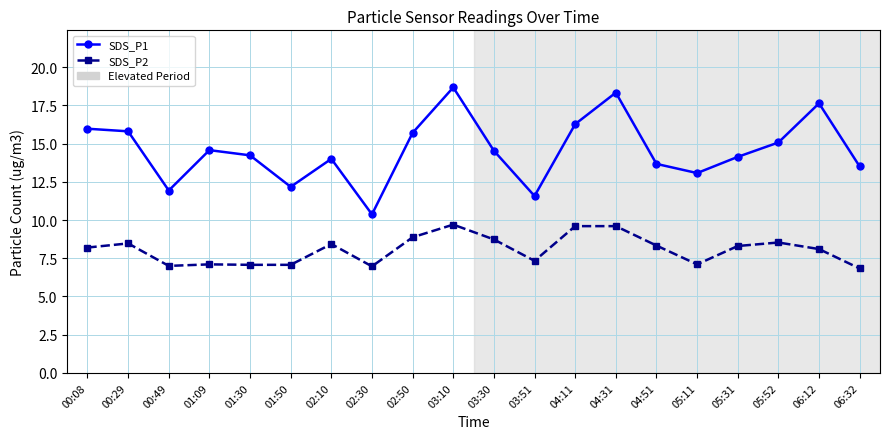

The SDS_P1 series shows 21.7 at 00:29. True or false?

False